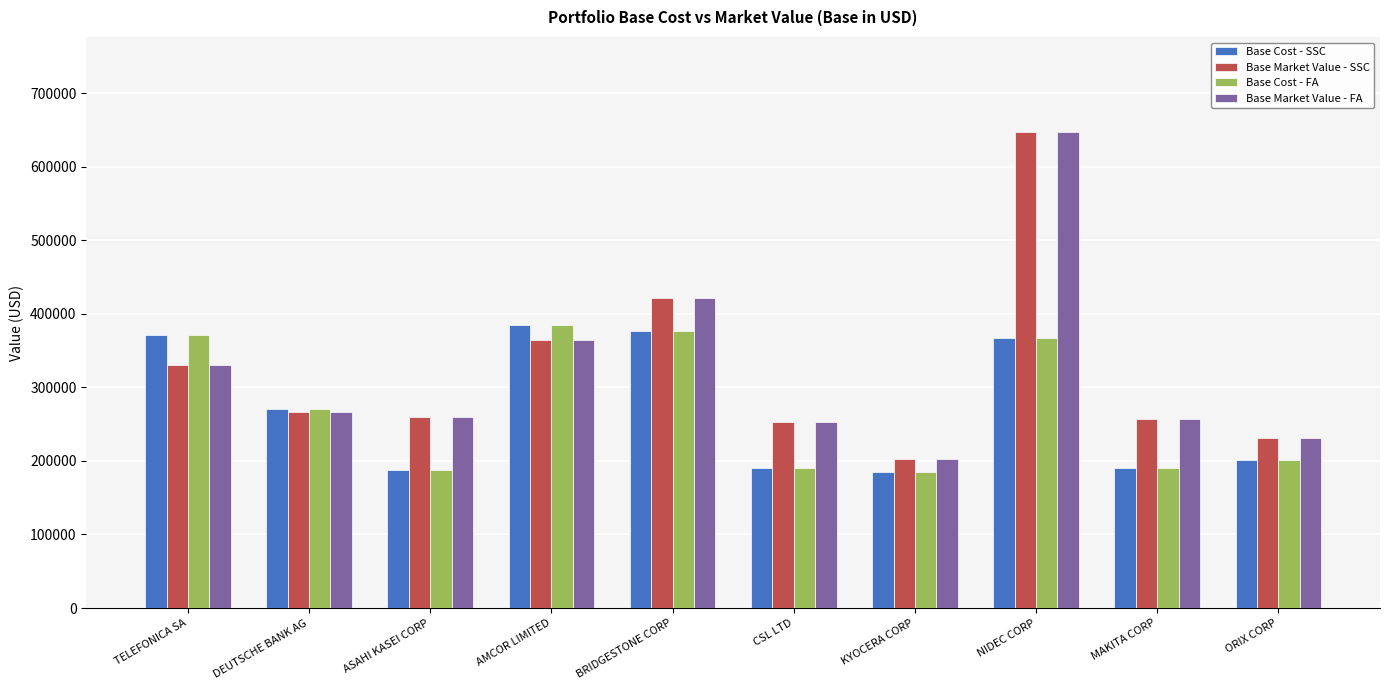

What position from the left is ASAHI KASEI CORP?

3